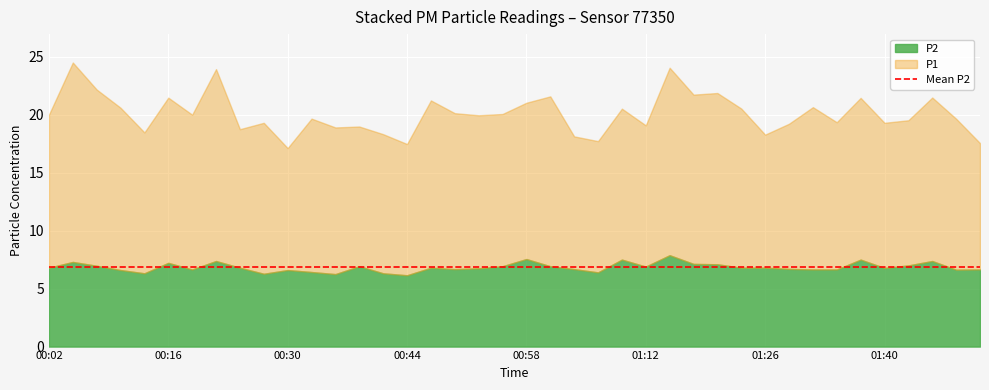

Reading left to right, list all the values displayed in this chart.

P1: 00:02=13.2	00:05=17.2	00:08=15.2	00:11=14.0	00:13=12.2	00:16=14.2	00:19=13.3	00:22=16.6	00:24=11.9	00:27=13.0	00:30=10.5	00:33=13.2	00:36=12.7	00:38=12.1	00:41=12.0	00:44=11.3	00:47=14.4	00:50=13.4	00:53=13.2	00:55=13.1	00:58=13.5	01:01=14.7	01:04=11.4	01:07=11.3	01:10=13.0	01:12=12.2	01:15=16.2	01:18=14.6	01:21=14.8	01:23=13.7	01:26=11.5	01:29=12.5	01:32=14.0	01:35=12.7	01:37=13.9	01:40=12.5	01:43=12.5	01:46=14.1	01:48=13.0	01:51=10.9
P2: 00:02=6.8	00:05=7.3	00:08=7.0	00:11=6.6	00:13=6.3	00:16=7.2	00:19=6.7	00:22=7.4	00:24=6.8	00:27=6.3	00:30=6.6	00:33=6.4	00:36=6.2	00:38=6.9	00:41=6.3	00:44=6.2	00:47=6.8	00:50=6.7	00:53=6.8	00:55=6.9	00:58=7.5	01:01=6.9	01:04=6.7	01:07=6.4	01:10=7.5	01:12=6.9	01:15=7.9	01:18=7.1	01:21=7.1	01:23=6.8	01:26=6.8	01:29=6.7	01:32=6.7	01:35=6.7	01:37=7.5	01:40=6.8	01:43=7.0	01:46=7.4	01:48=6.6	01:51=6.7